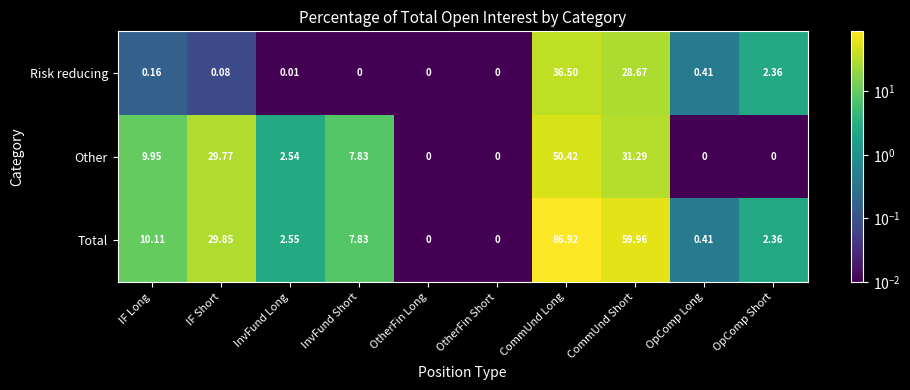

At which category is the sum across all series the highest?

CommUnd Long